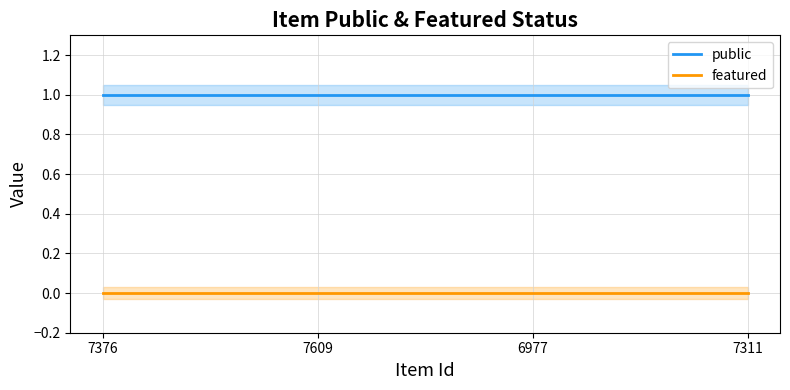

True or false: public has more than 2 interior local peaks.

False